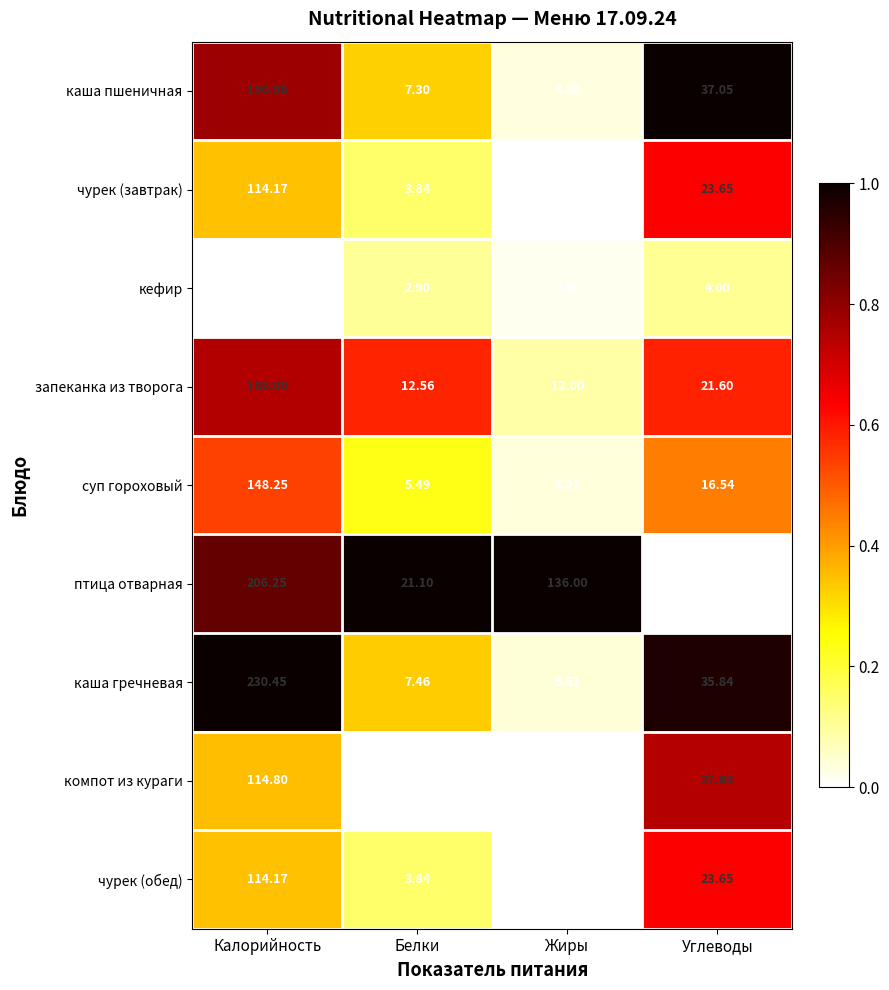

At which category is the sum across all series the highest?

Калорийность